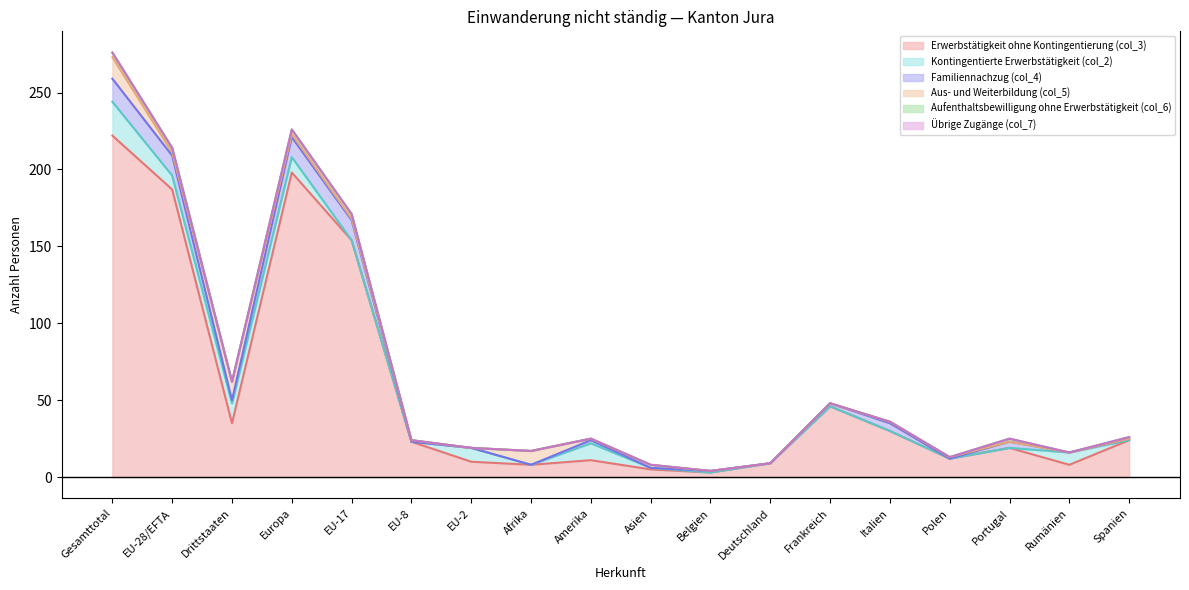

Reading left to right, list all the values displayed in this chart.

Erwerbstätigkeit ohne Kontingentierung (col_3): Gesamttotal=222	EU-28/EFTA=187	Drittstaaten=35	Europa=198	EU-17=154	EU-8=23	EU-2=10	Afrika=8	Amerika=11	Asien=5	Belgien=3	Deutschland=9	Frankreich=46	Italien=30	Polen=12	Portugal=19	Rumänien=8	Spanien=24
Kontingentierte Erwerbstätigkeit (col_2): Gesamttotal=22	EU-28/EFTA=9	Drittstaaten=13	Europa=10	EU-17=0	EU-8=0	EU-2=9	Afrika=0	Amerika=11	Asien=1	Belgien=0	Deutschland=0	Frankreich=0	Italien=0	Polen=0	Portugal=0	Rumänien=8	Spanien=0
Familiennachzug (col_4): Gesamttotal=15	EU-28/EFTA=13	Drittstaaten=2	Europa=13	EU-17=13	EU-8=0	EU-2=0	Afrika=0	Amerika=2	Asien=0	Belgien=1	Deutschland=0	Frankreich=2	Italien=5	Polen=0	Portugal=4	Rumänien=0	Spanien=1
Aus- und Weiterbildung (col_5): Gesamttotal=14	EU-28/EFTA=2	Drittstaaten=12	Europa=2	EU-17=1	EU-8=1	EU-2=0	Afrika=9	Amerika=1	Asien=2	Belgien=0	Deutschland=0	Frankreich=0	Italien=1	Polen=1	Portugal=0	Rumänien=0	Spanien=0
Aufenthaltsbewilligung ohne Erwerbstätigkeit (col_6): Gesamttotal=3	EU-28/EFTA=3	Drittstaaten=0	Europa=3	EU-17=3	EU-8=0	EU-2=0	Afrika=0	Amerika=0	Asien=0	Belgien=0	Deutschland=0	Frankreich=0	Italien=0	Polen=0	Portugal=2	Rumänien=0	Spanien=1
Übrige Zugänge (col_7): Gesamttotal=0	EU-28/EFTA=0	Drittstaaten=0	Europa=0	EU-17=0	EU-8=0	EU-2=0	Afrika=0	Amerika=0	Asien=0	Belgien=0	Deutschland=0	Frankreich=0	Italien=0	Polen=0	Portugal=0	Rumänien=0	Spanien=0